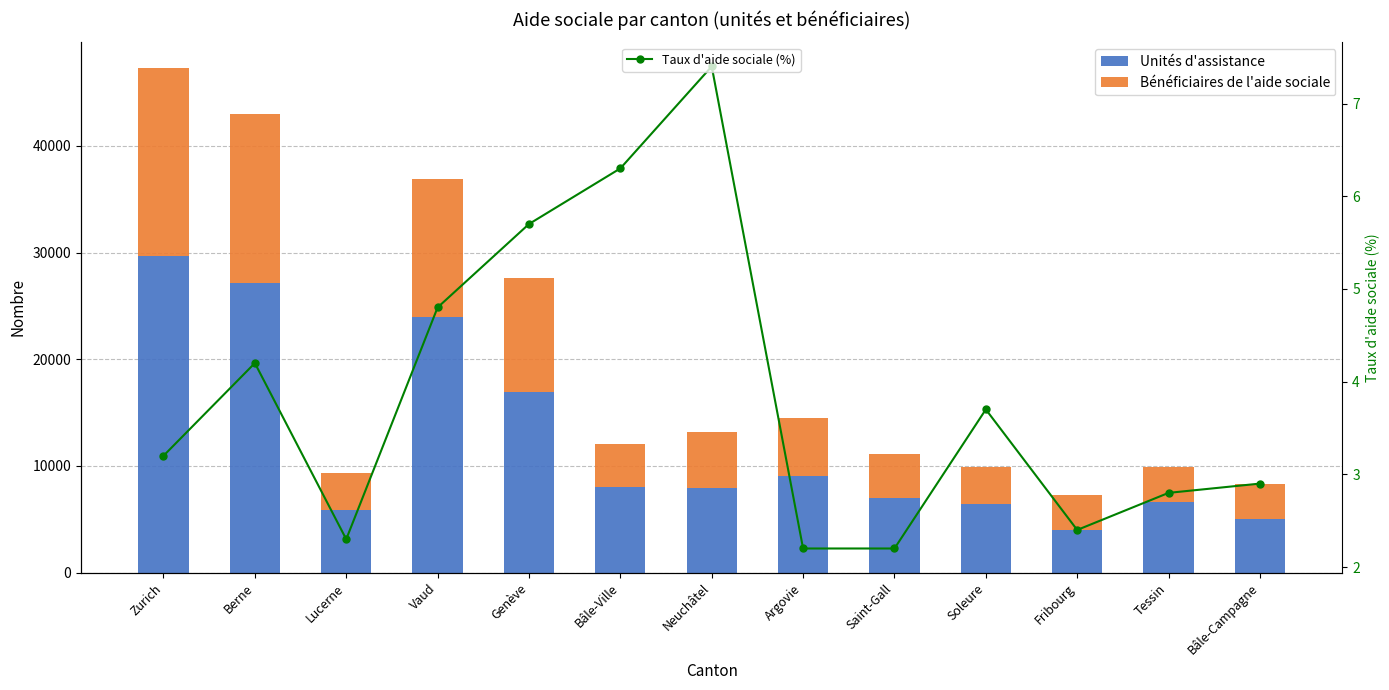

Reading left to right, list all the values displayed in this chart.

Unités d'assistance: 29706.0	27146.0	5868.0	23982.0	16907.0	8039.0	7917.0	9088.0	7030.0	6434.0	4035.0	6578.0	5020.0
Bénéficiaires de l'aide sociale: 17638.0	15807.0	3437.0	12900.0	10739.0	4009.0	5252.0	5435.0	4089.0	3476.0	3261.0	3324.0	3279.0
Taux d'aide sociale (%): 3.2	4.2	2.3	4.8	5.7	6.3	7.4	2.2	2.2	3.7	2.4	2.8	2.9